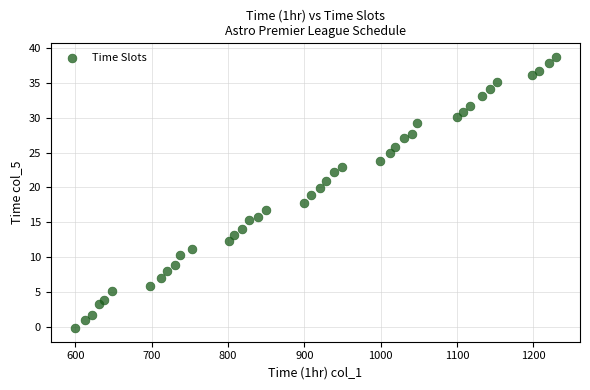

What is the range of Y values (max minus min)?

39.0